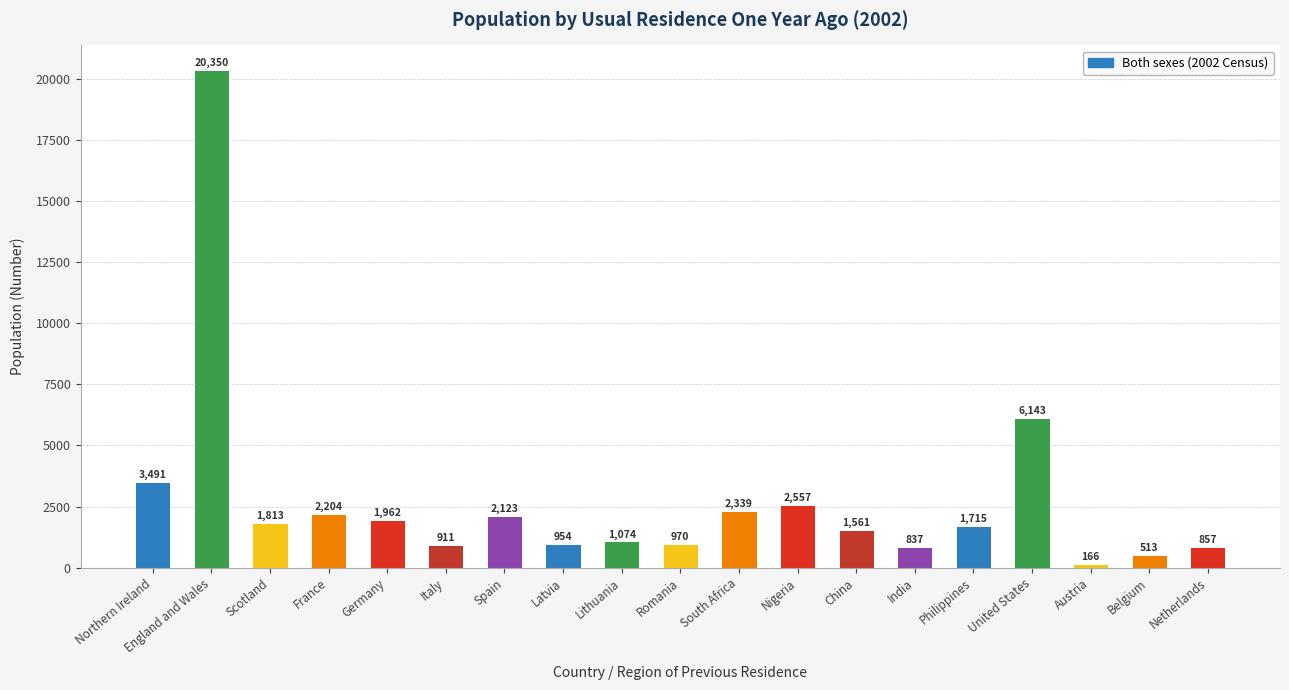

What is the sum of all values?

52540